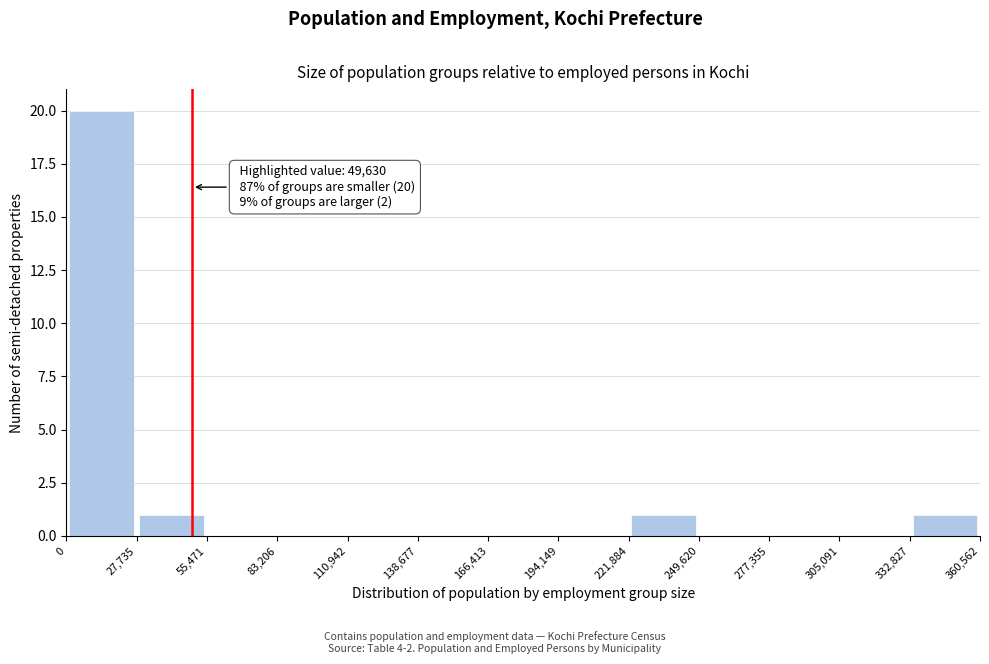

Which range on the x-axis has the tallest bar?

0 to 27,735